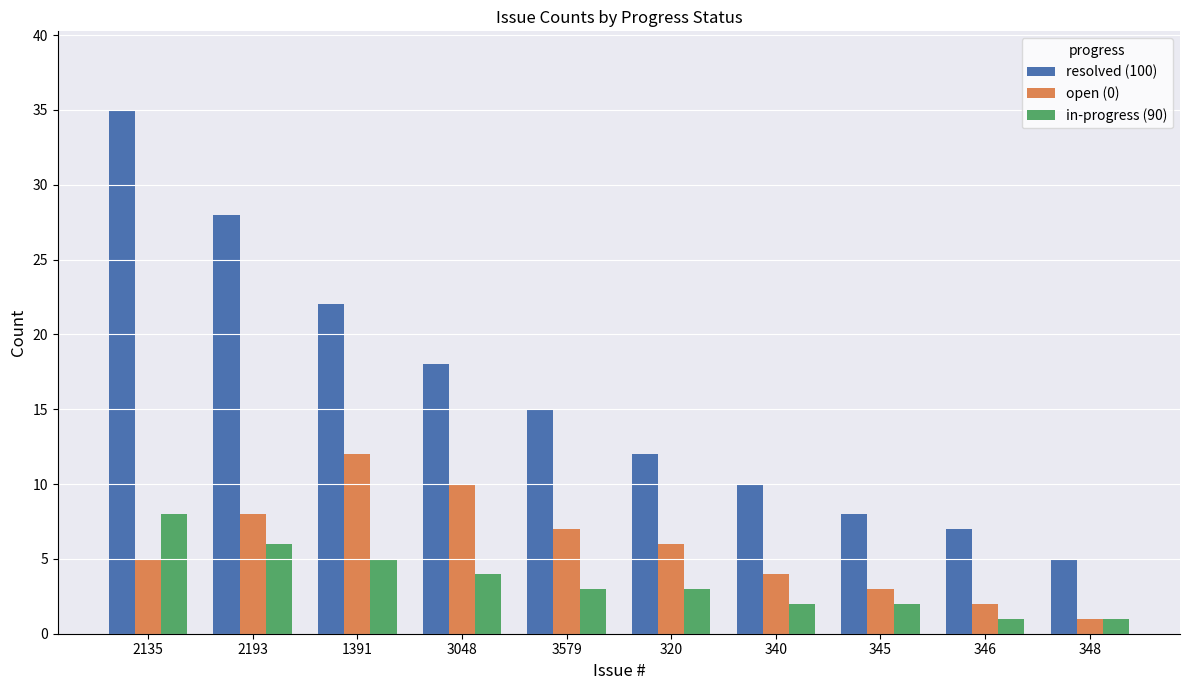

True or false: resolved (100) has a value of 3 at 346.

False